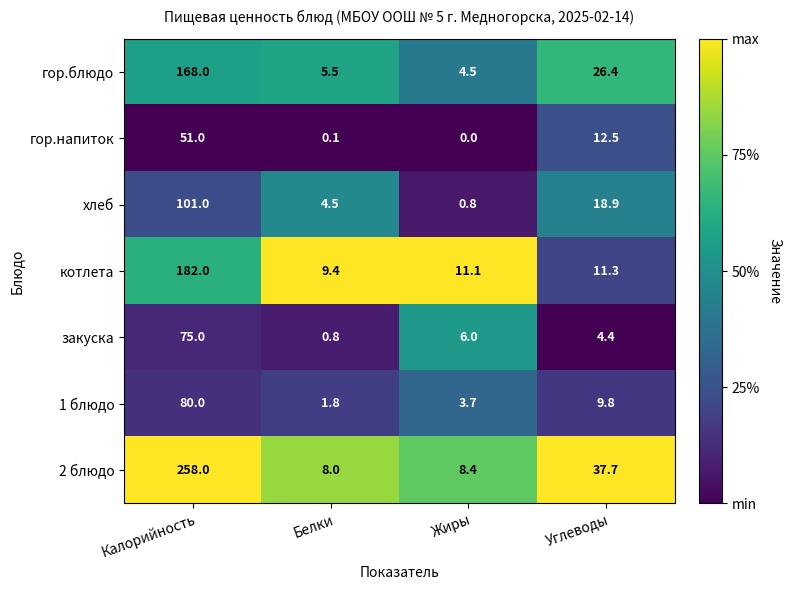

At which category is the sum across all series the highest?

Калорийность